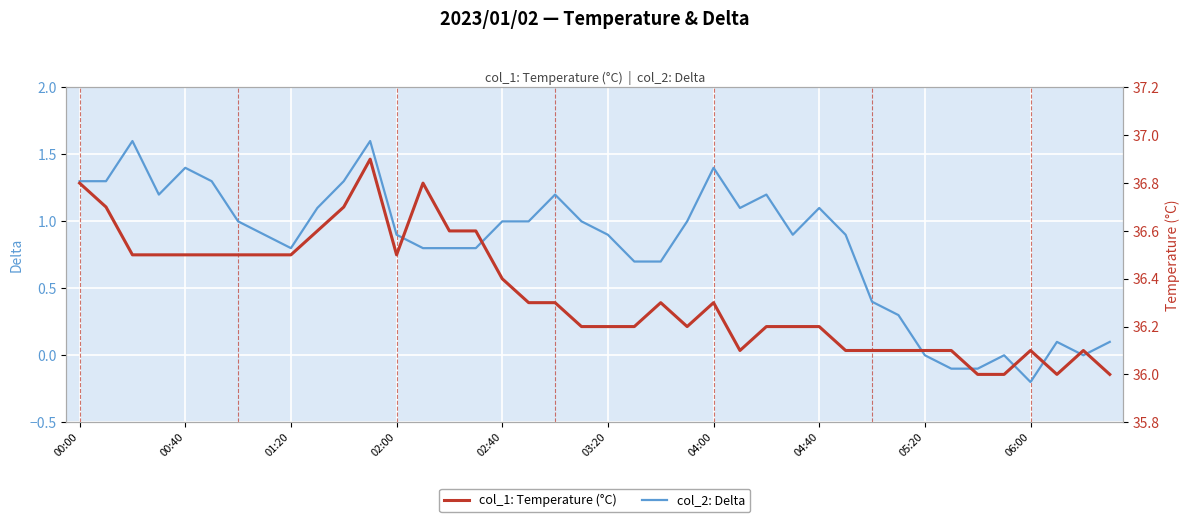

How many data points does each series have?

40